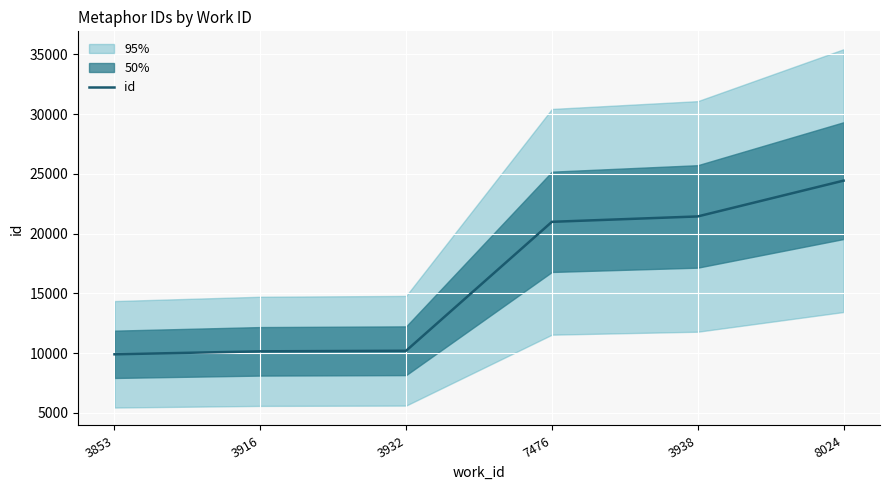

What is the value of the 2nd point from the left?

10148